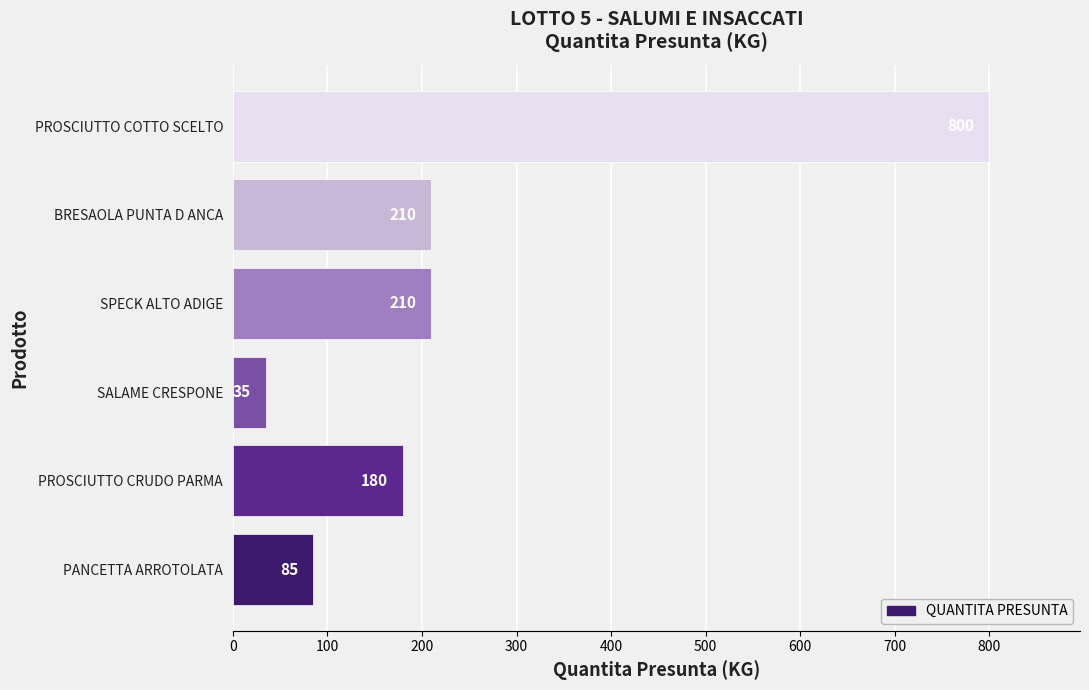

Is it true that the value at PANCETTA ARROTOLATA is 132?

False